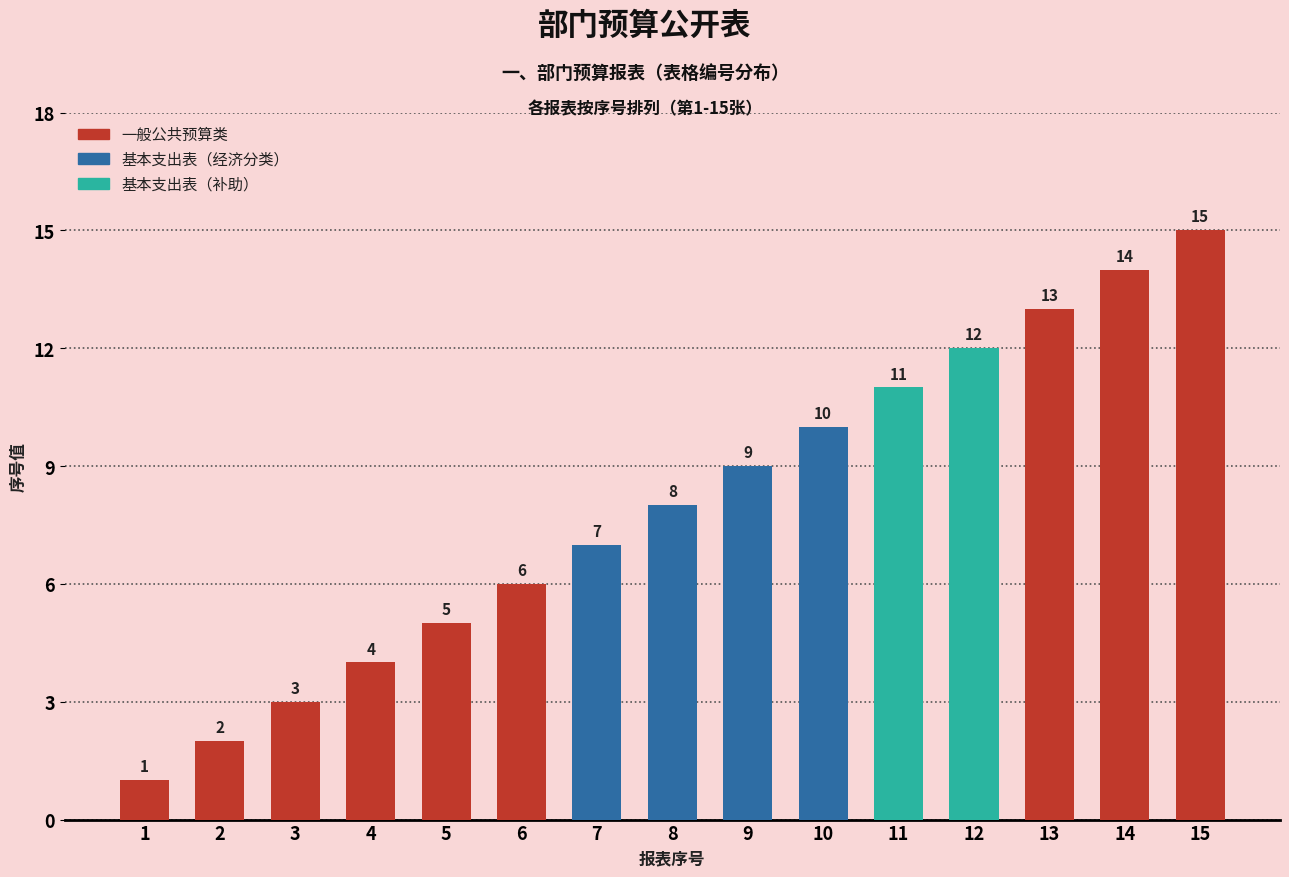

What is the value of the 9th bar from the left?

9